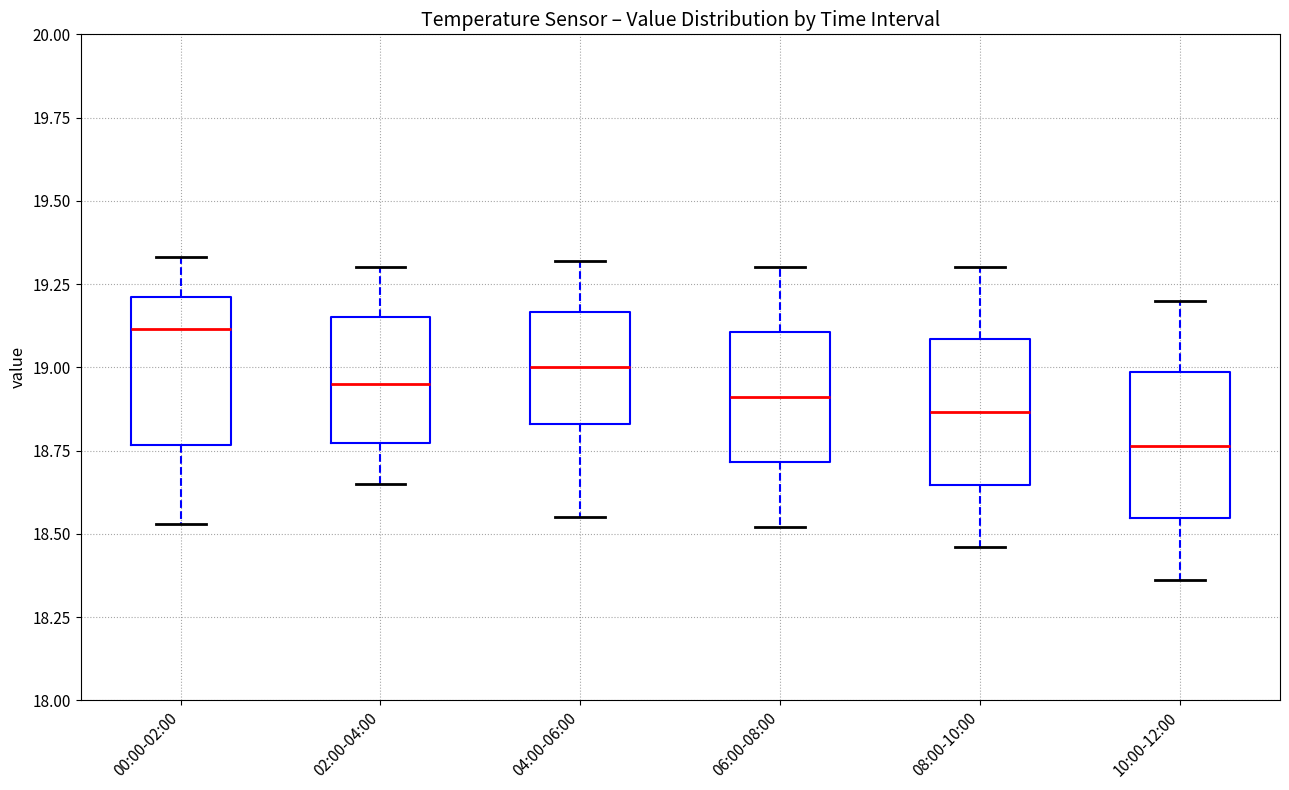

Reading left to right, transcribe this box plot: for each box, give where its median line is, the range the box spans, and where its two whiskers end, as read against the y-axis. The values are not printed on the chart, so give them approximately, as read against the axis.

00:00-02:00: median 19.10, box 18.75 to 19.20, whiskers 18.55 to 19.35
02:00-04:00: median 18.95, box 18.75 to 19.15, whiskers 18.65 to 19.30
04:00-06:00: median 19.00, box 18.85 to 19.15, whiskers 18.55 to 19.30
06:00-08:00: median 18.90, box 18.70 to 19.10, whiskers 18.50 to 19.30
08:00-10:00: median 18.85, box 18.65 to 19.10, whiskers 18.45 to 19.30
10:00-12:00: median 18.75, box 18.55 to 19.00, whiskers 18.35 to 19.20